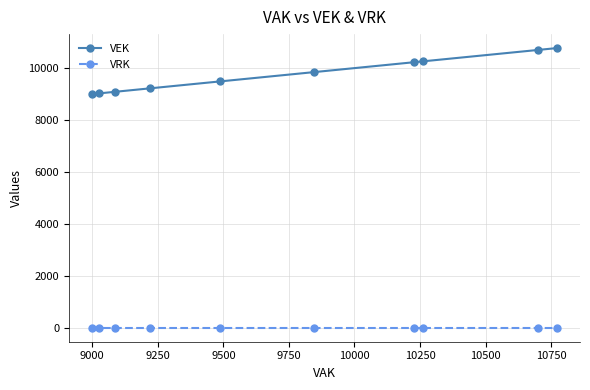

Rank the series by their average value, from lowest to highest.

VRK, VEK